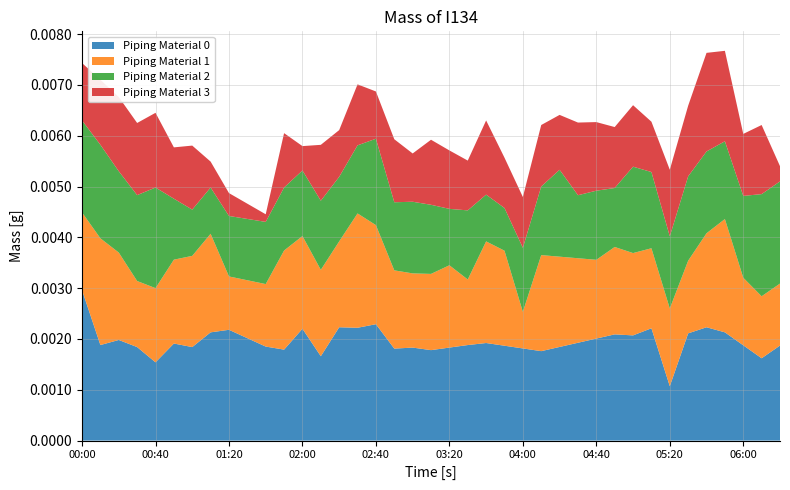

Does the chart have visible grid lines?

Yes